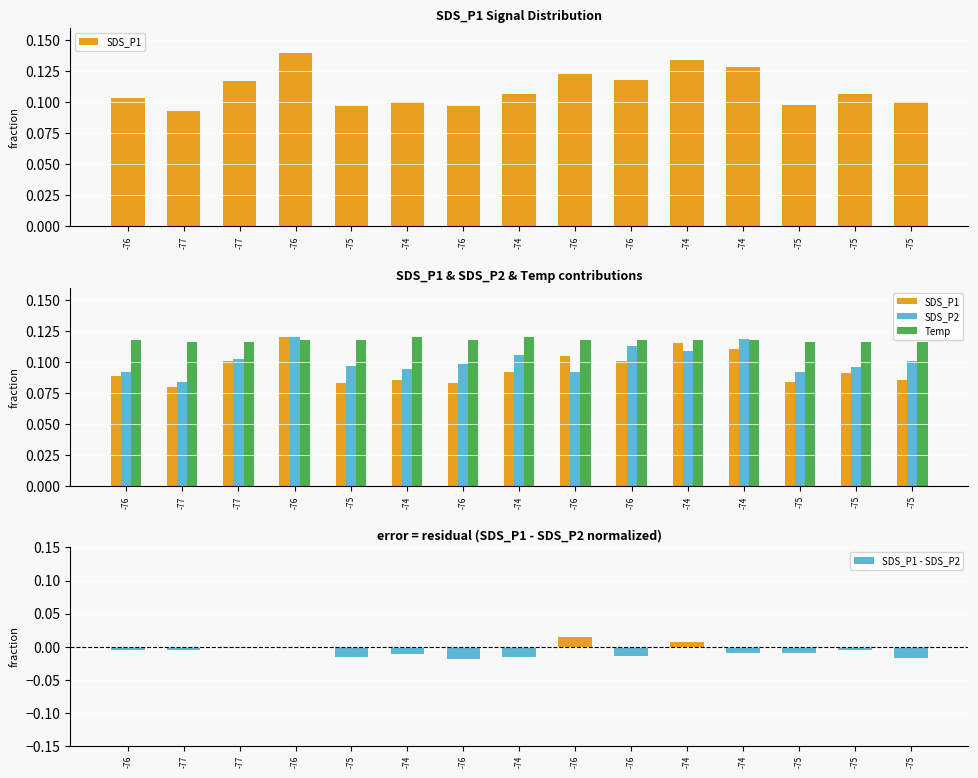

Rank the series by their maximum value, from highest to lowest.

SDS_P1, SDS_P2, Temp, SDS_P1 - SDS_P2